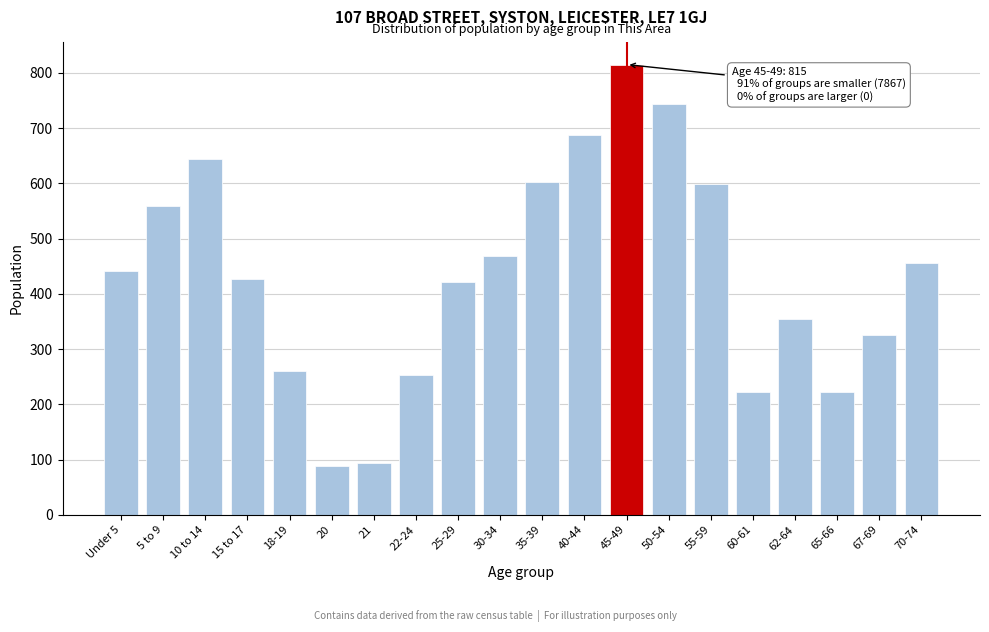

Reading left to right, what are all the values shown in this chart?

Under 5=442	5 to 9=559	10 to 14=644	15 to 17=427	18-19=260	20=89	21=93	22-24=253	25-29=421	30-34=468	35-39=603	40-44=687	45-49=815	50-54=744	55-59=598	60-61=222	62-64=354	65-66=222	67-69=326	70-74=455